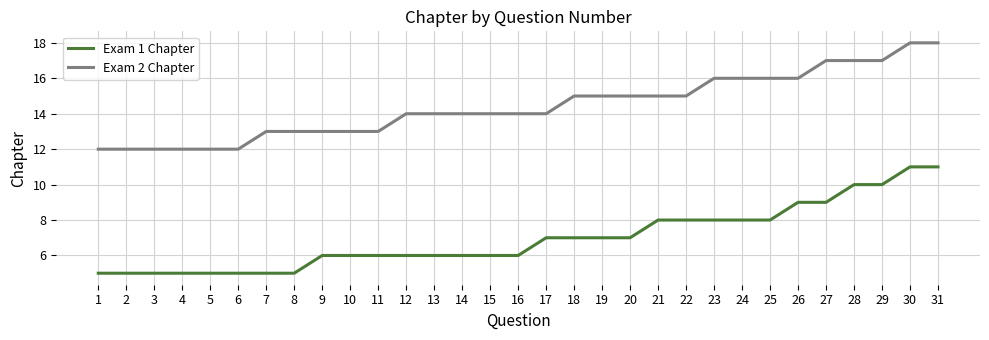

Read the Exam 2 Chapter value at 15.

14